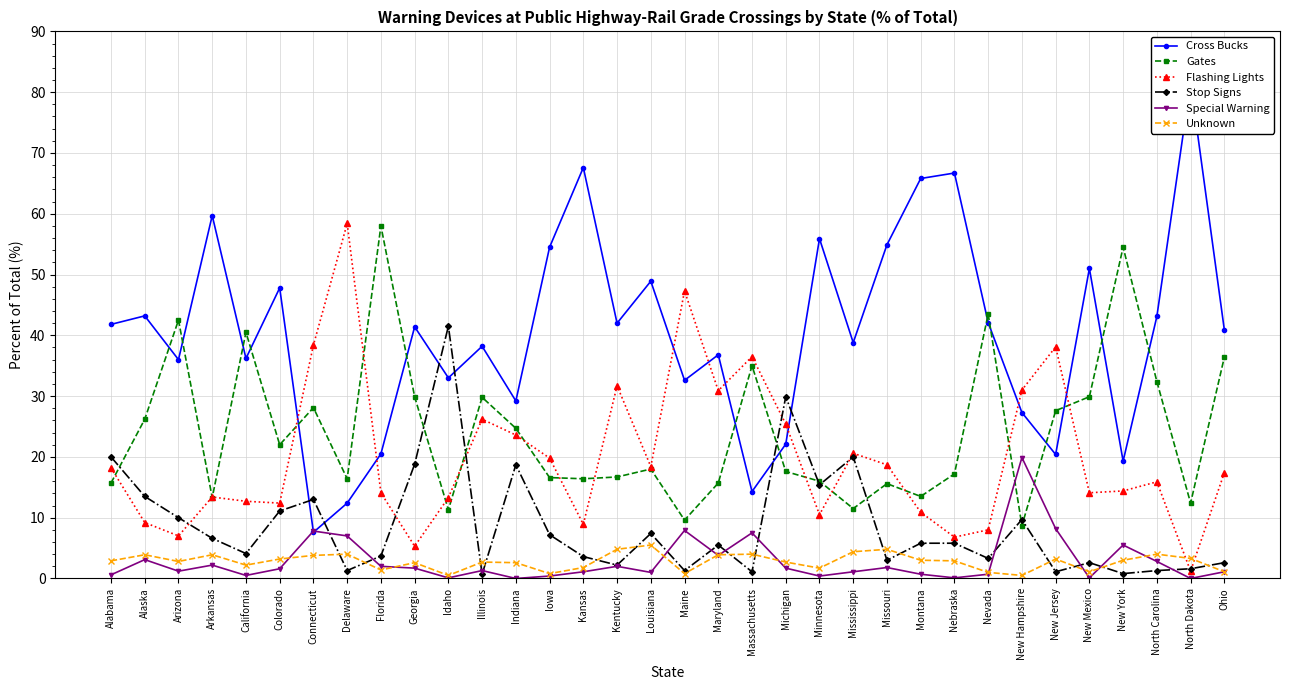

In Stop Signs, how many points are lower than both neighbors (excluding endpoints)?

11